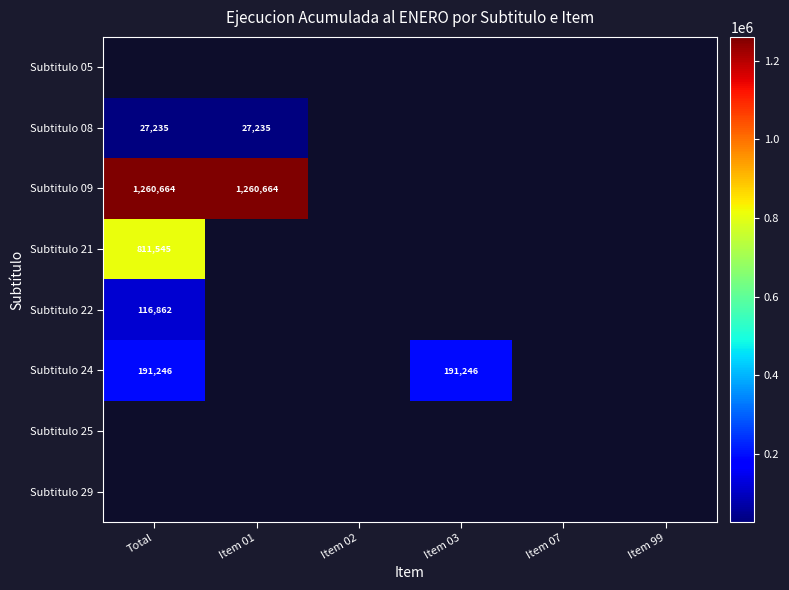

True or false: Subtitulo 08 has a value of 27235 at Total.

True